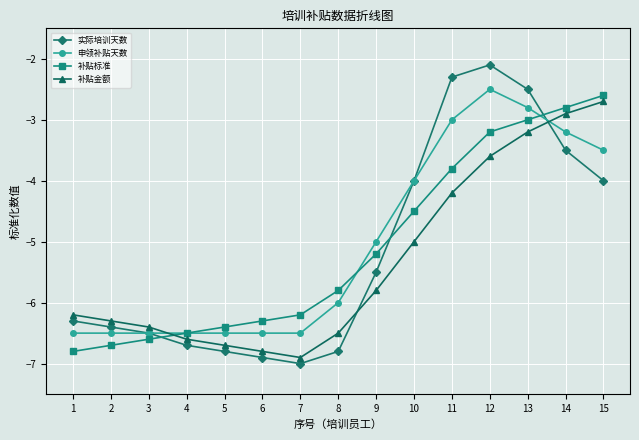

At which label does 实际培训天数 reach its peak?

12